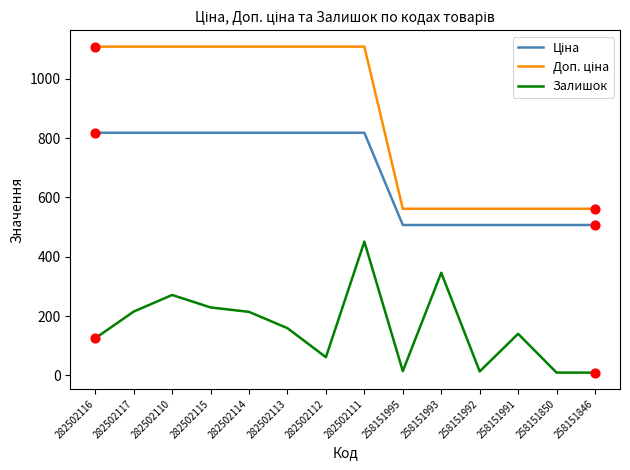

What is the total value across all series at 282502112?

1988.7